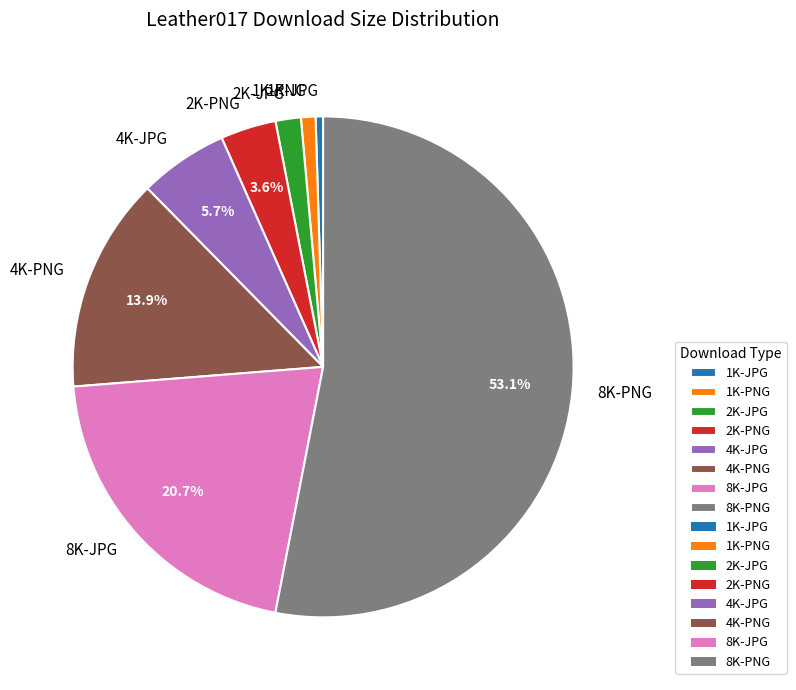

Count the number of slices in the pie.

8